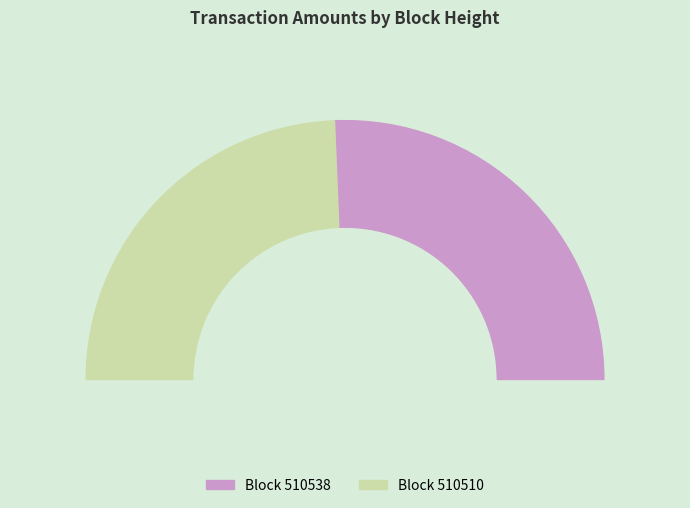

The 510538 slice represents 51% of the pie. True or false?

True